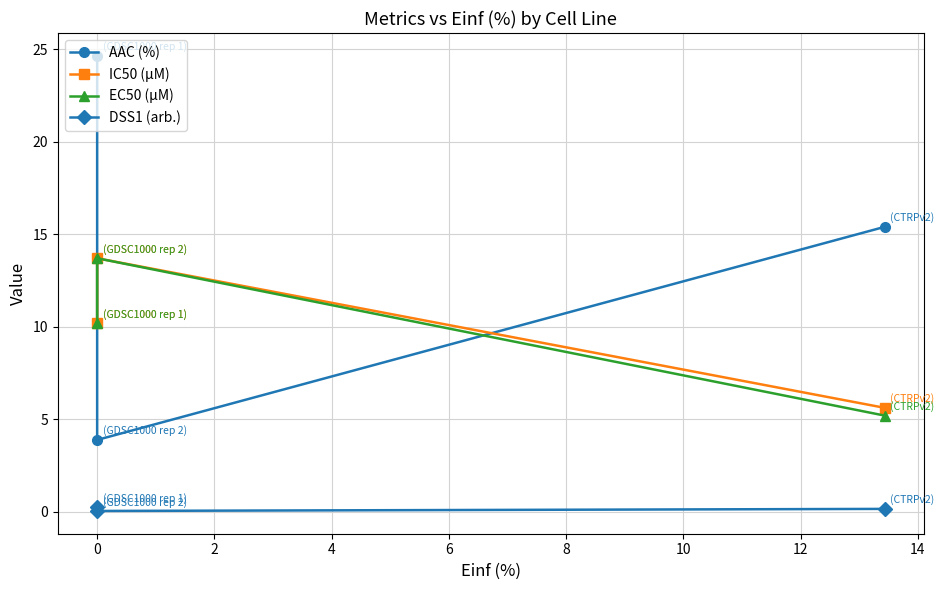

Which series has the largest range (max minus min)?

AAC (%)